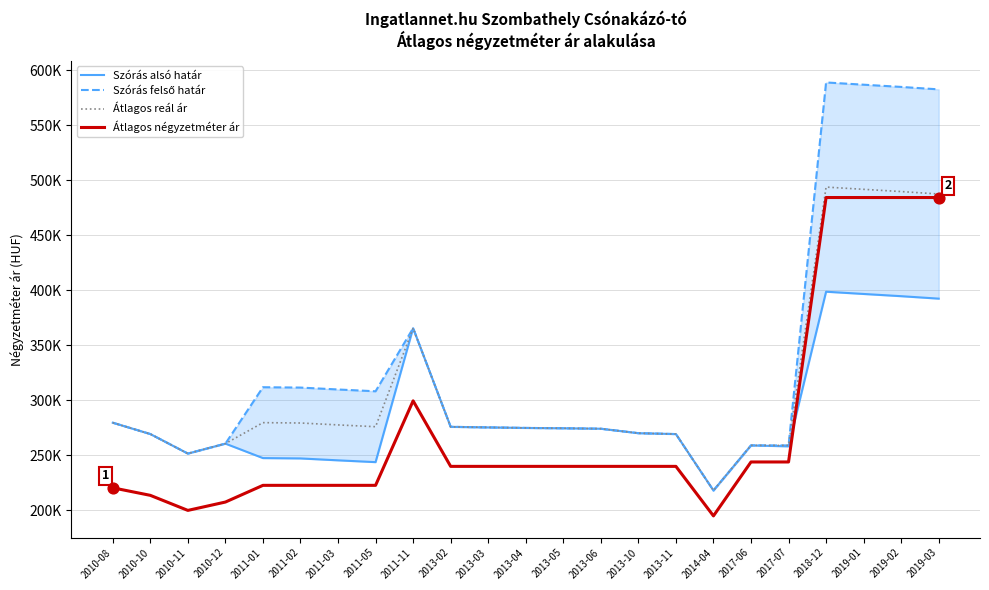

At how many categories does at least one series exceed 287710?

9